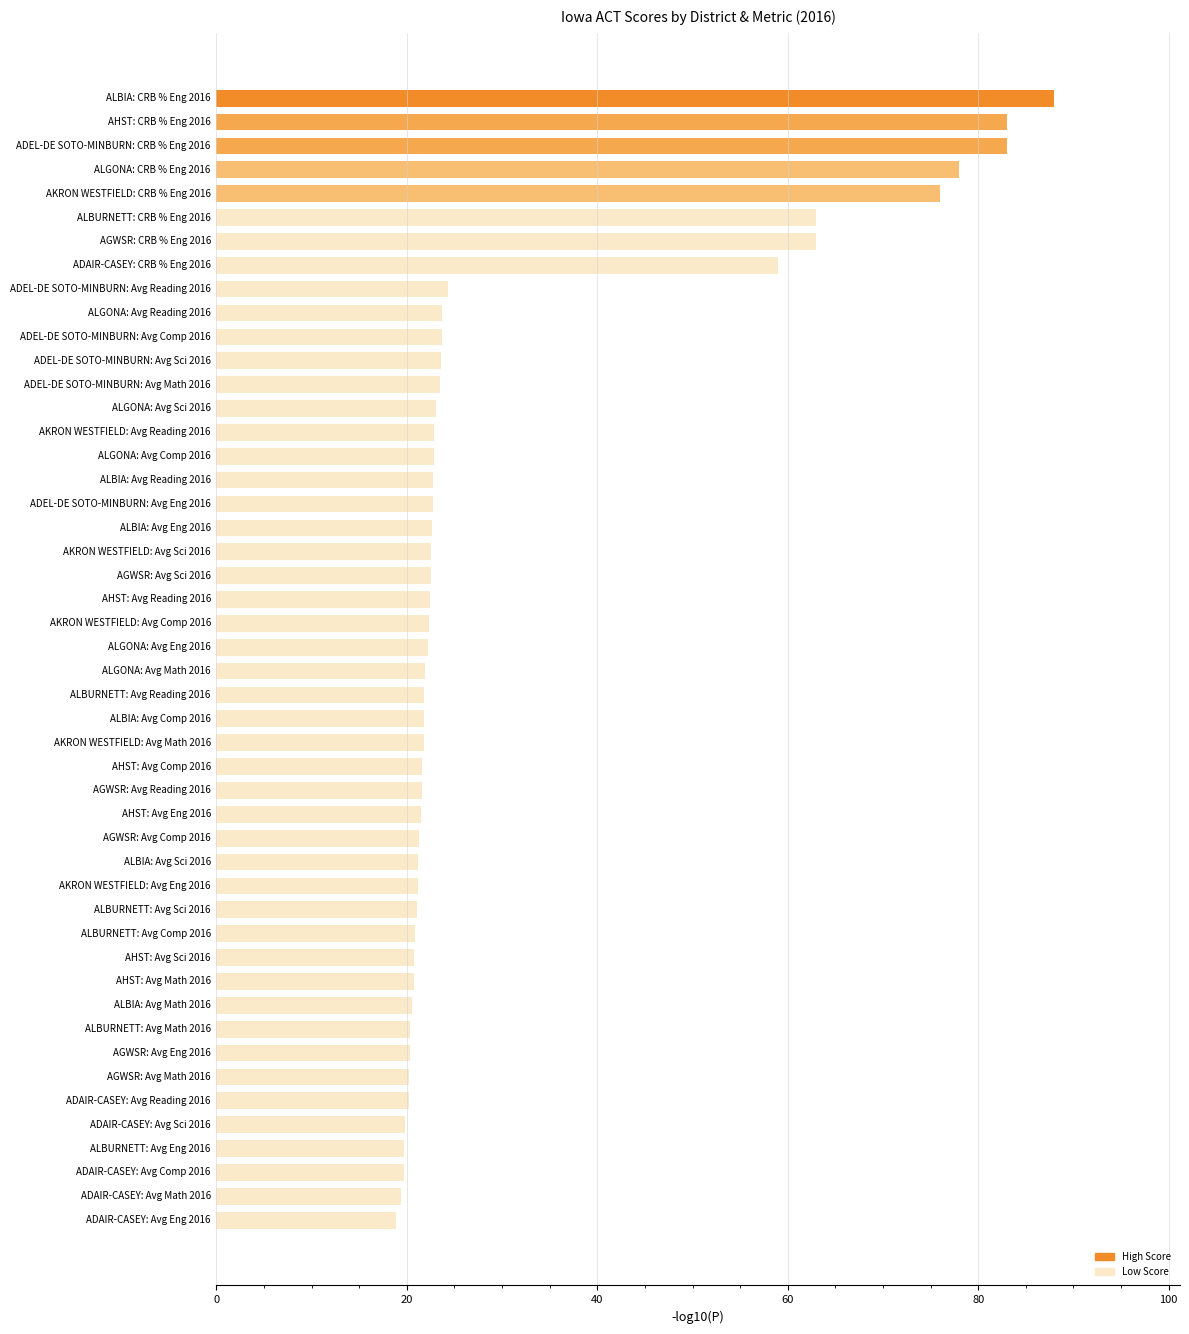

The value at ALBURNETT: Avg Reading 2016 is 33.6. True or false?

False